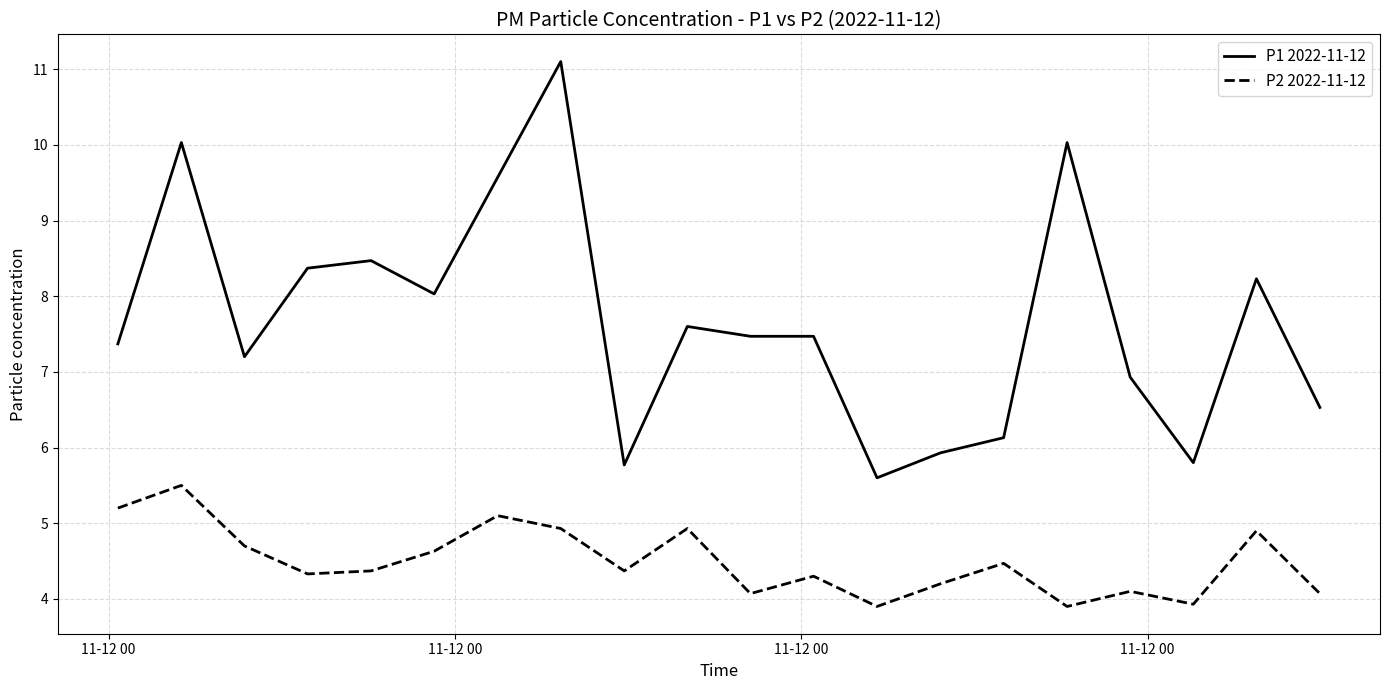

Reading right to left, extract all data points from this chart.

P1 2022-11-12: 6.5	8.2	5.8	6.9	10.0	6.1	5.9	5.6	7.5	7.5	7.6	5.8	11.1	9.6	8.0	8.5	8.4	7.2	10.0	7.4
P2 2022-11-12: 4.1	4.9	3.9	4.1	3.9	4.5	4.2	3.9	4.3	4.1	4.9	4.4	4.9	5.1	4.6	4.4	4.3	4.7	5.5	5.2